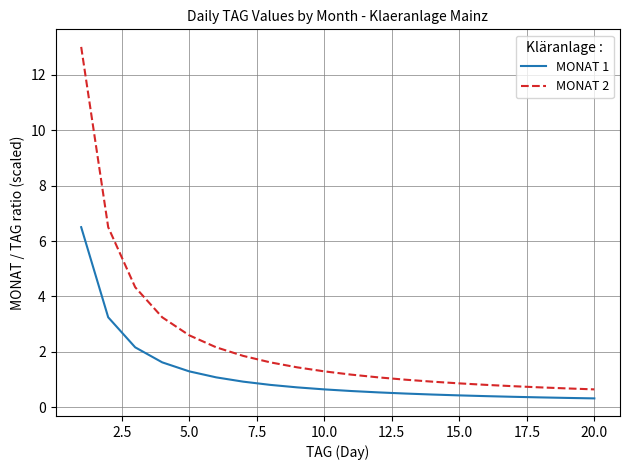

What is the difference between the maximum and minimum values in the MONAT 1 series?

6.2